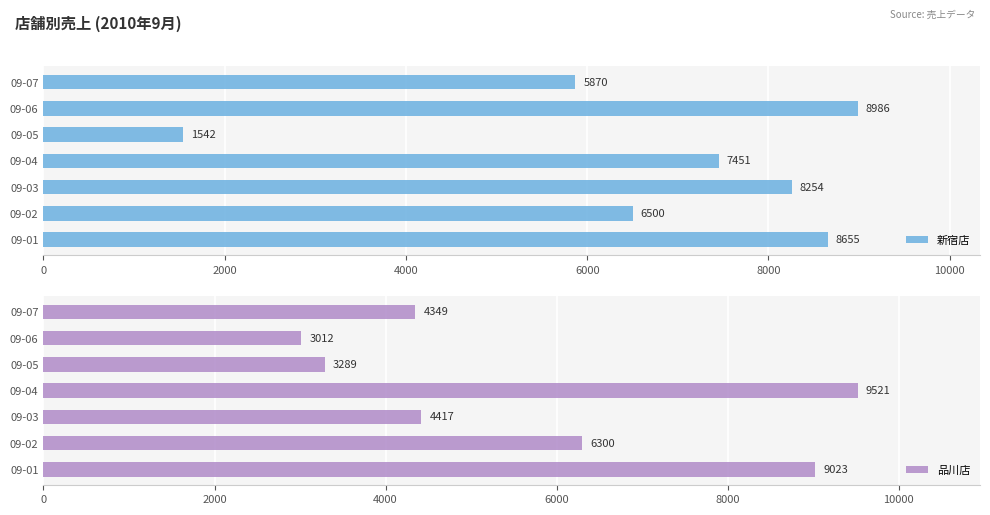

At which label does 新宿店 reach its peak?

09-06